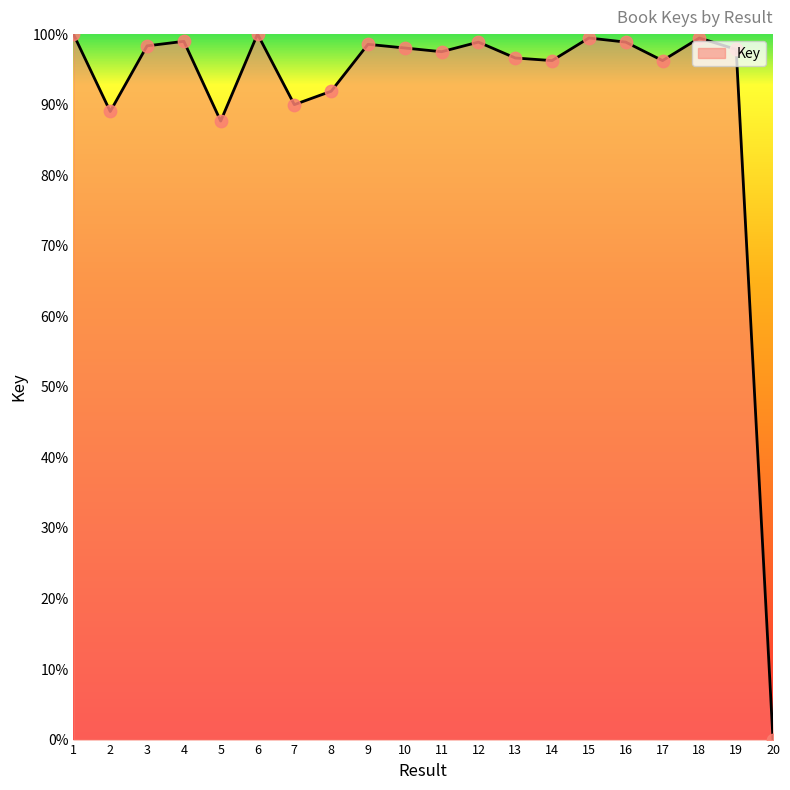

What is the change in value from 2 to 3?

+9.3